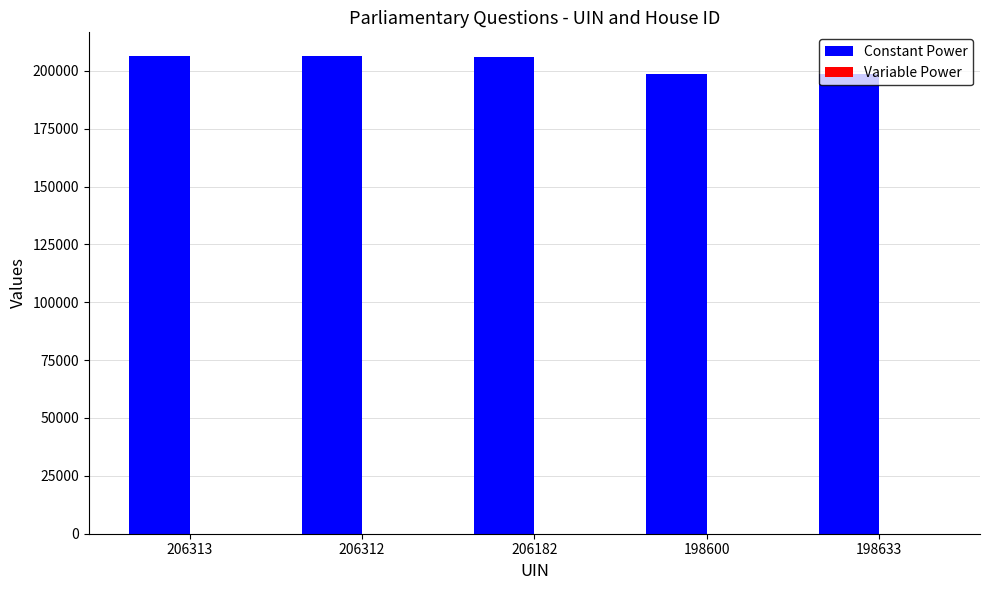

The value of Constant Power at 198633 is 198633. True or false?

True